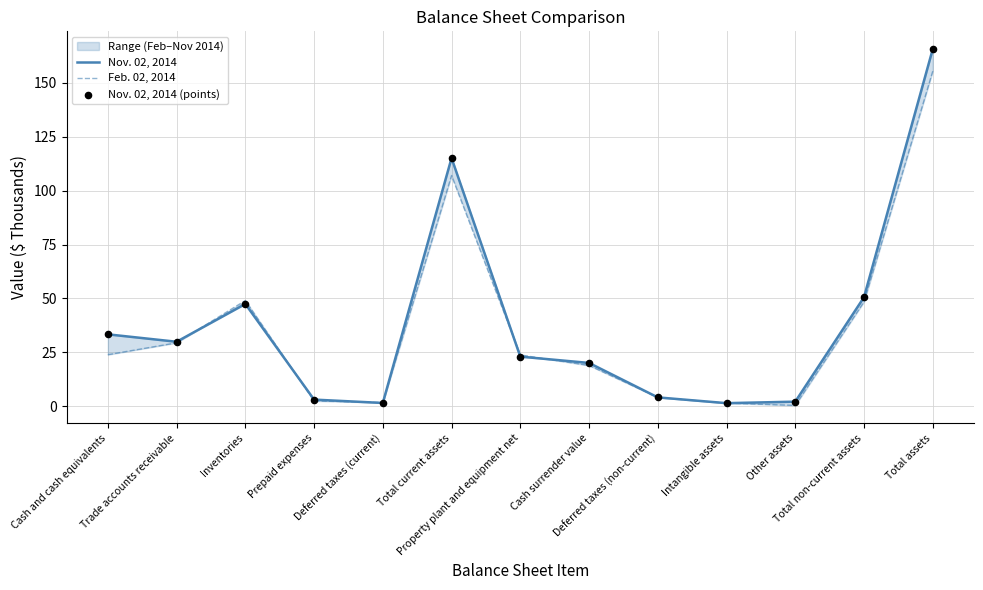

Which series reaches the maximum Y coordinate?

Nov. 02, 2014